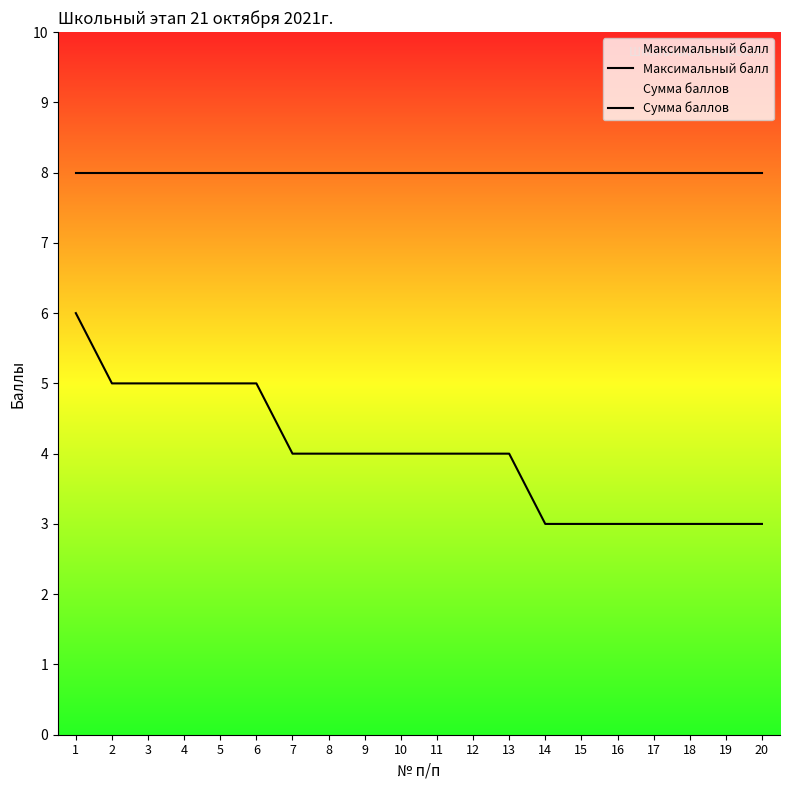

How many series are shown in this chart?

2